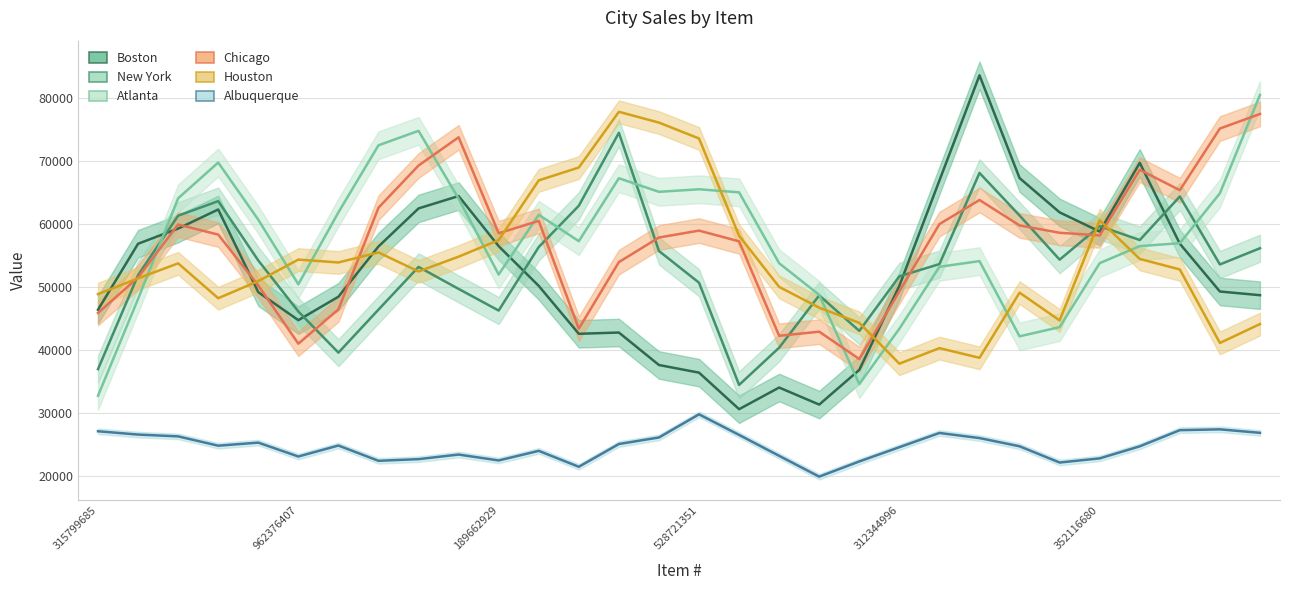

Which series has the largest total across all categories?

Atlanta